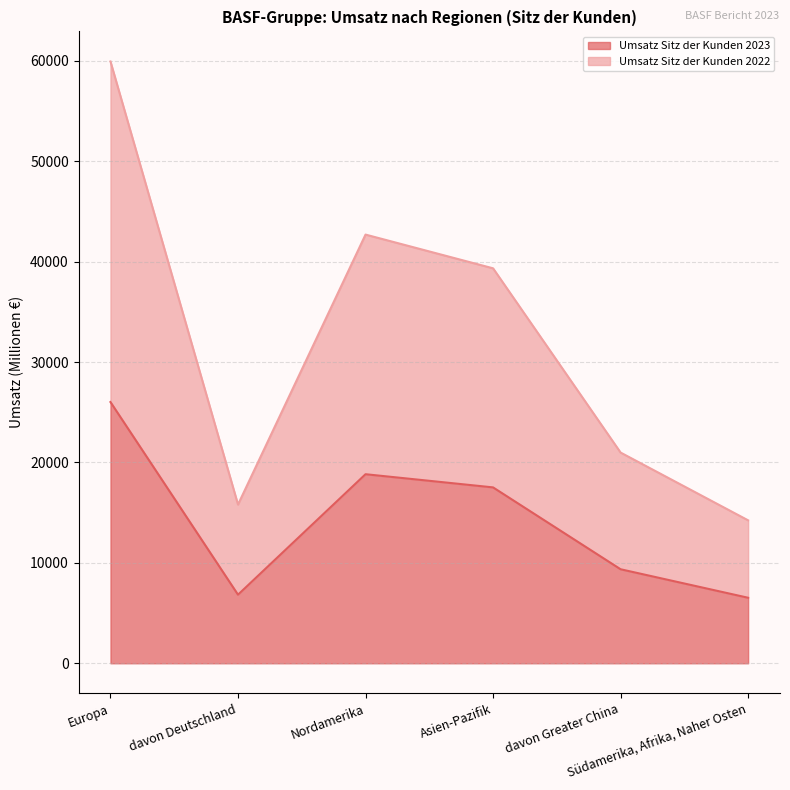

What is the label of the 4th point from the right?

Nordamerika